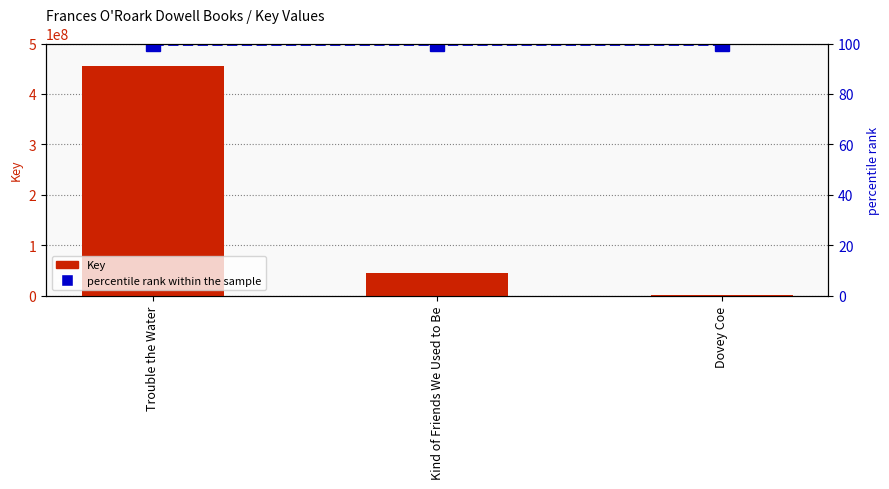

Is it true that Key equals 68889306 at Kind of Friends We Used to Be?

False